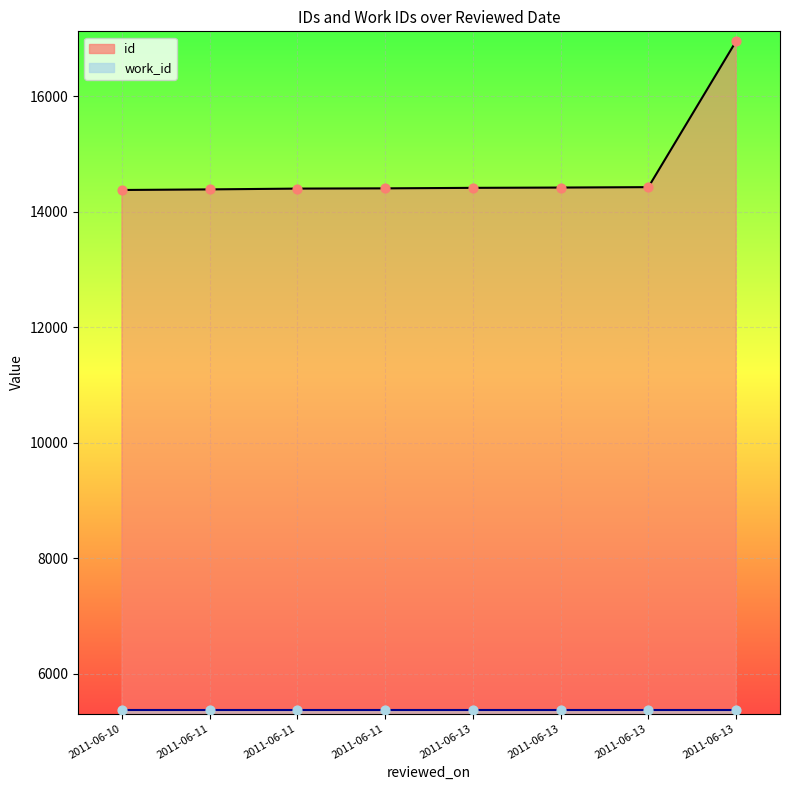

Which has a higher value, 2011-06-11 or 2011-06-13?

2011-06-13